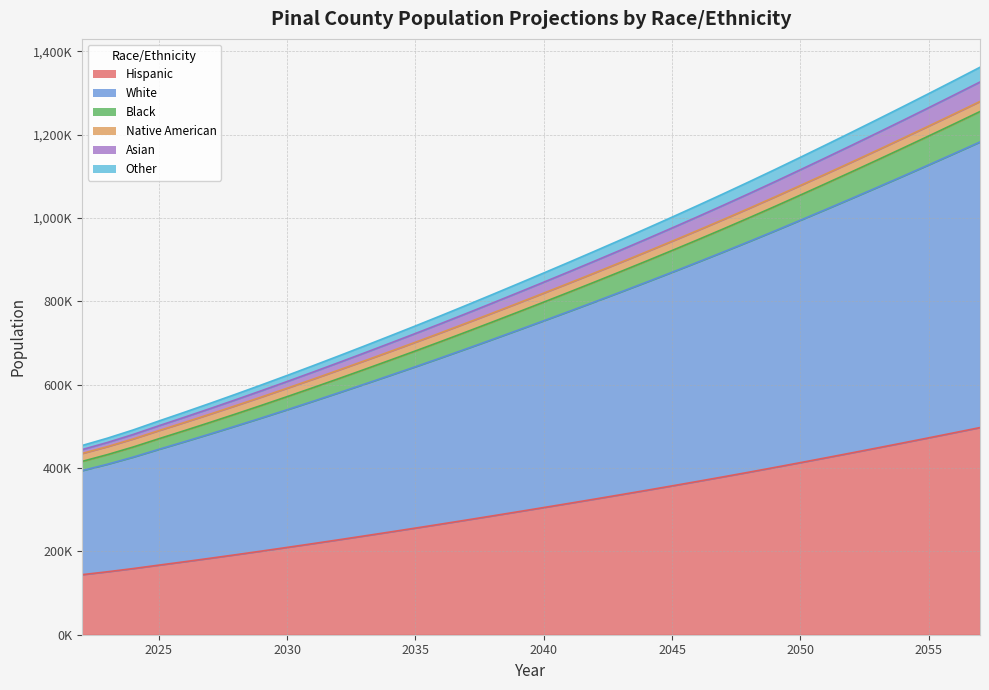

Count the number of categories in the chart.

36